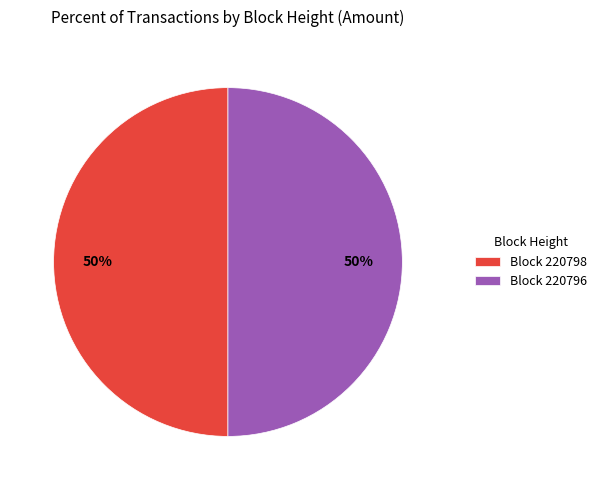

Approximately how many times larger is the value at Block 220798 compared to Block 220796?

1.0